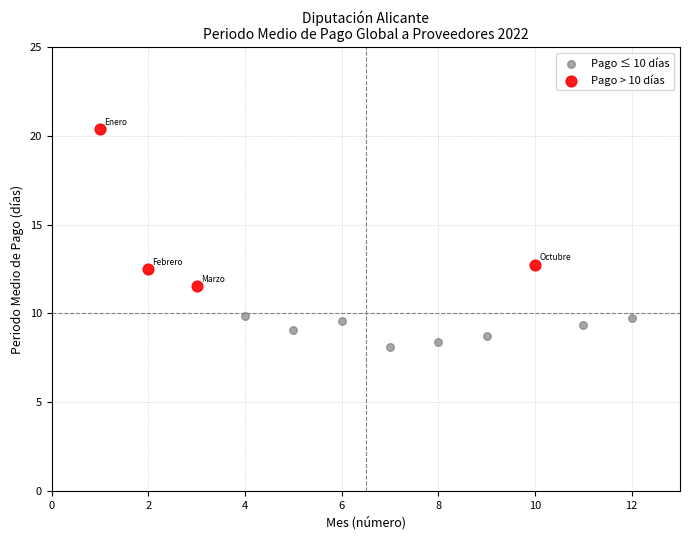

What are all the series names shown in the legend?

Pago ≤ 10 días, Pago > 10 días